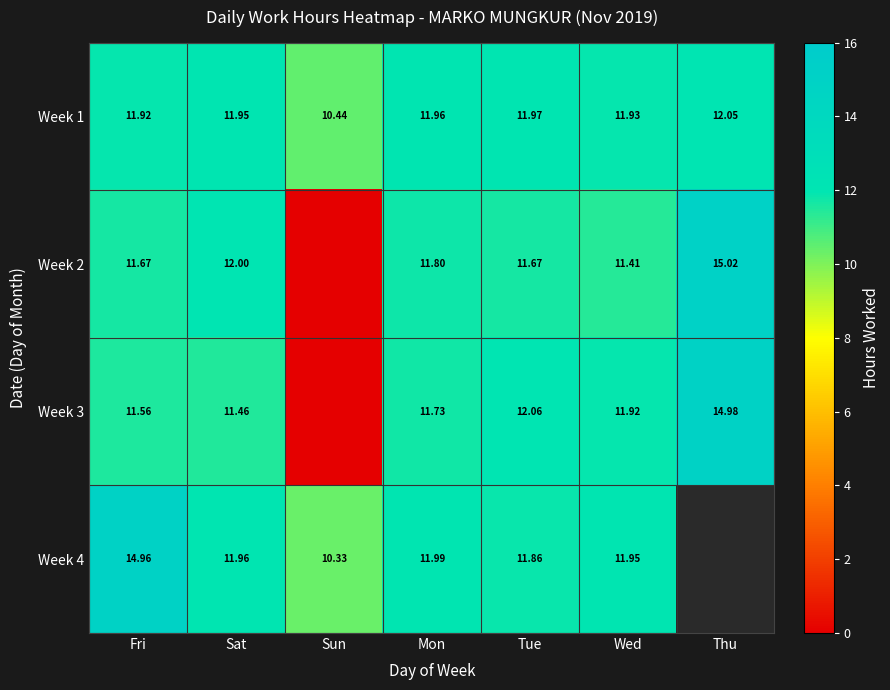

How many series are shown in this chart?

4